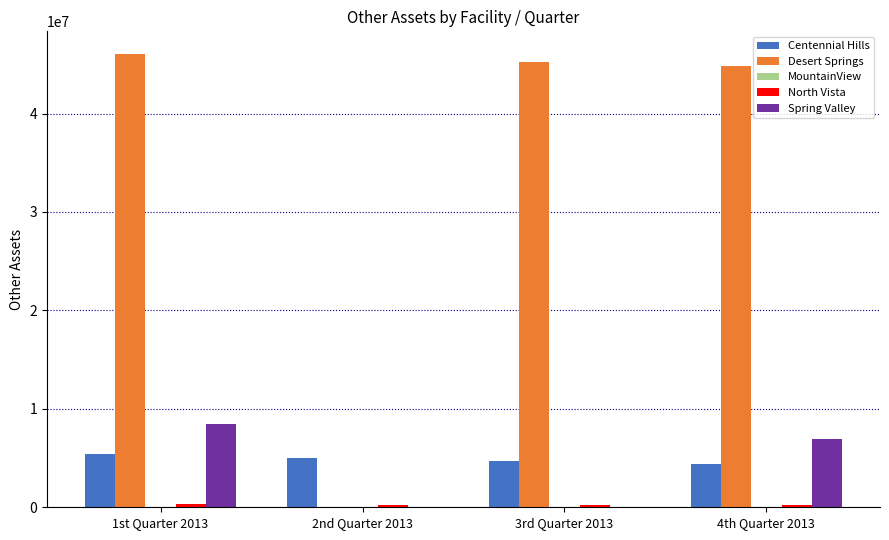

What is the sum of all Centennial Hills values?

19580466